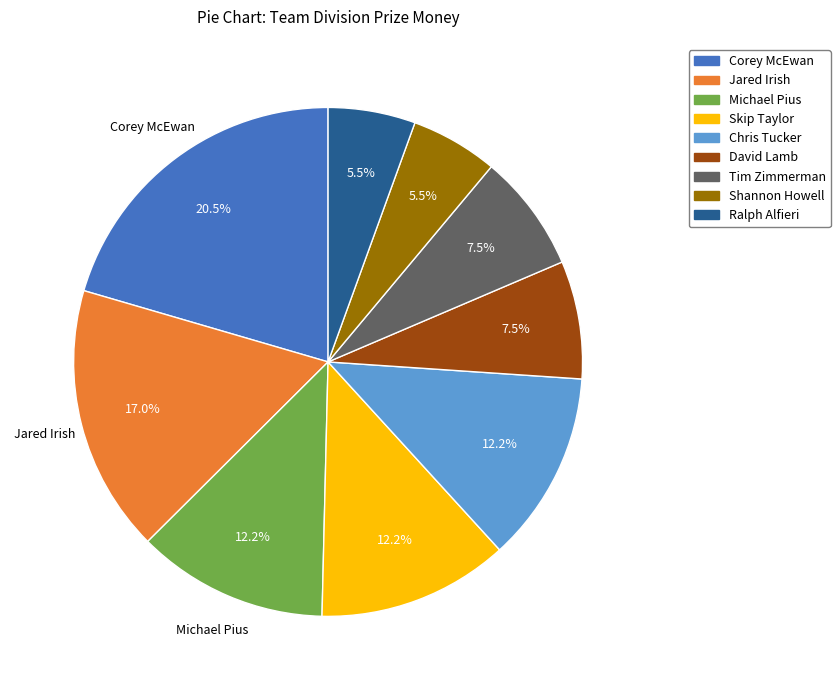

Which slice is the largest?

Corey McEwan